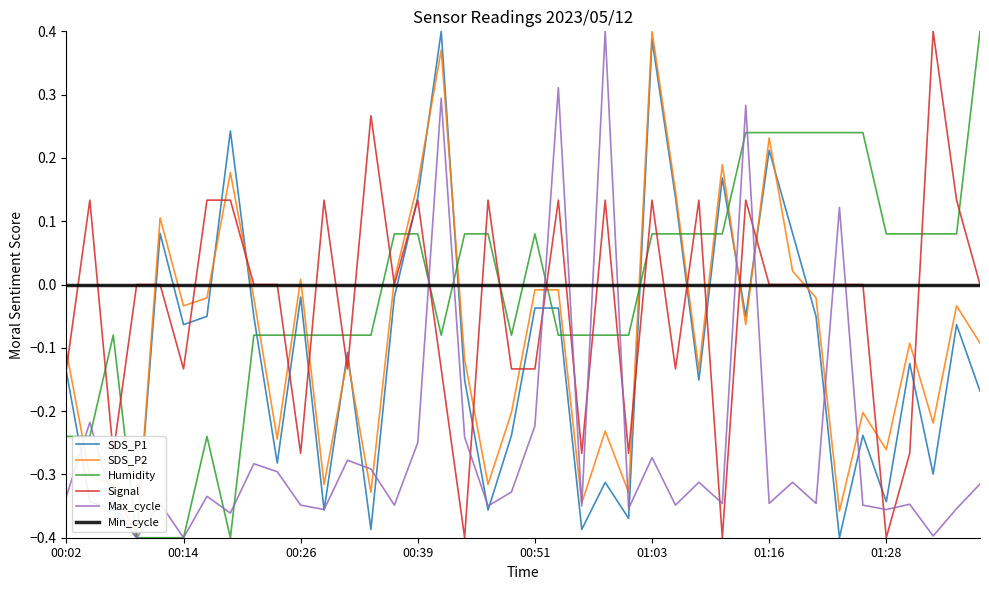

True or false: Max_cycle and Signal cross at least once.

True